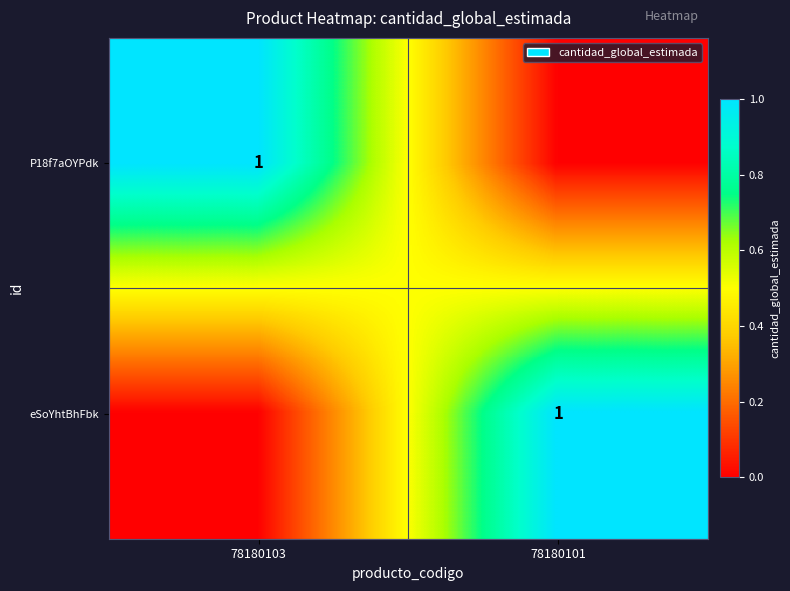

True or false: eSoYhtBhFbk has a value of 1 at 78180101.

True